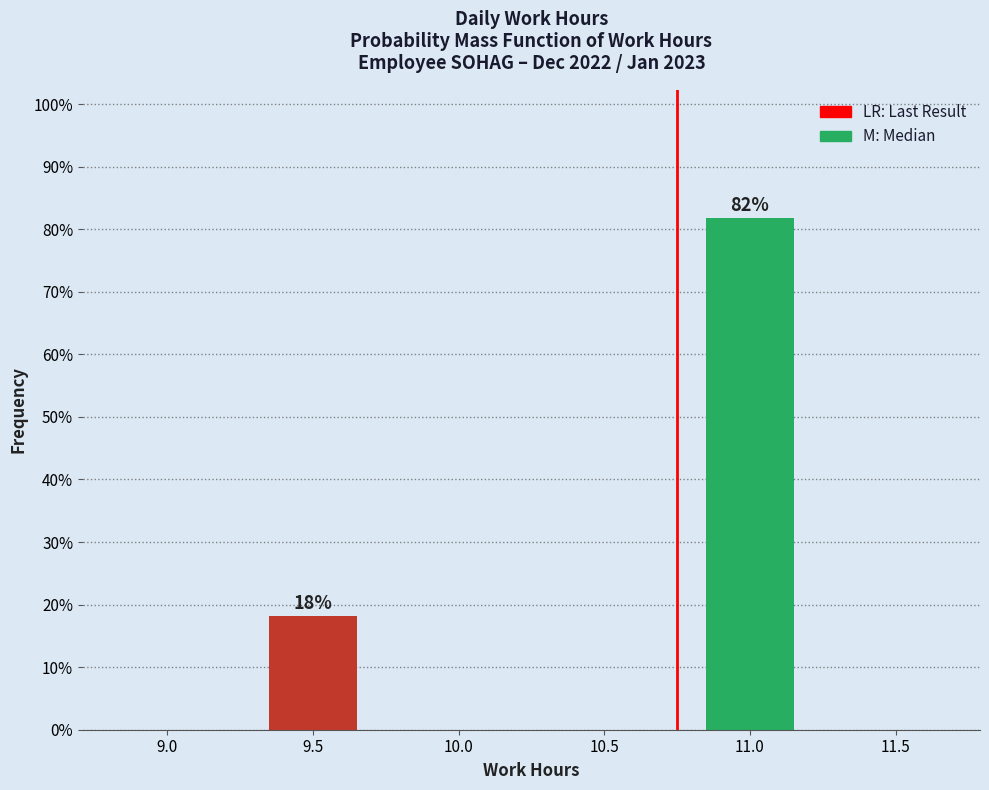

Reading right to left, what are all the values shown in this chart?

11.5=0.0	11.0=81.8	10.5=0.0	10.0=0.0	9.5=18.2	9.0=0.0